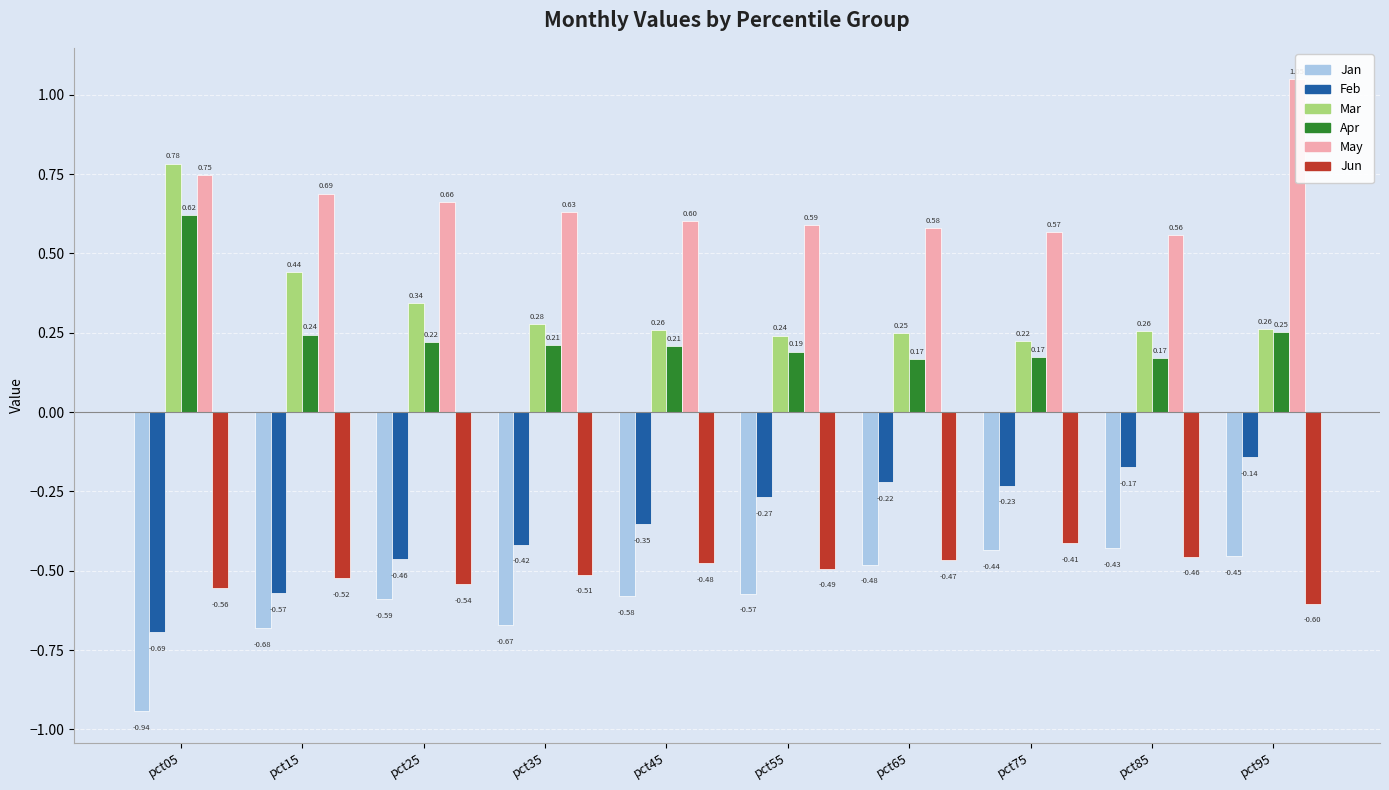

Which series has the largest range (max minus min)?

Mar